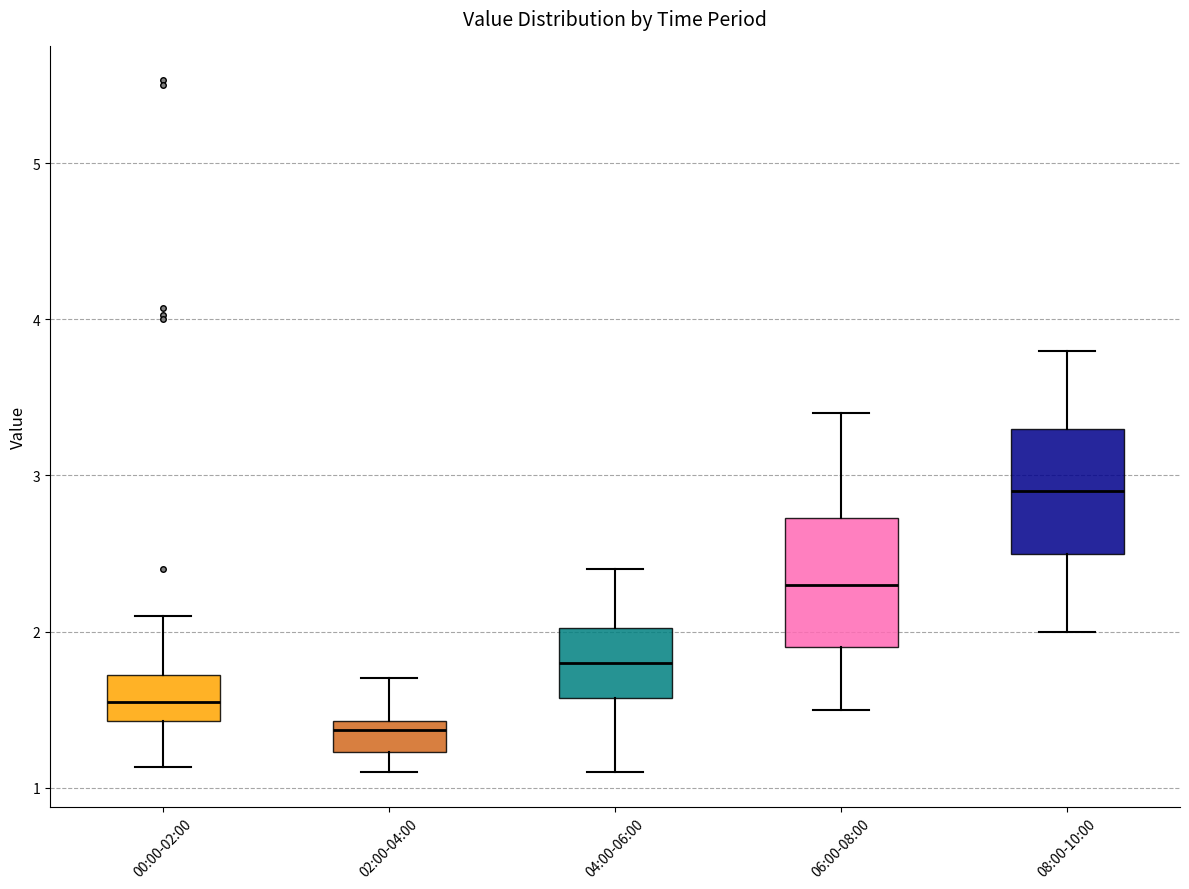

Reading left to right, transcribe this box plot: for each box, give where its median line is, the range the box spans, and where its two whiskers end, as read against the y-axis. The values are not printed on the chart, so give them approximately, as read against the axis.

00:00-02:00: median 1.6, box 1.4 to 1.7, whiskers 1.1 to 2.1
02:00-04:00: median 1.4 (just below the box's upper edge), box 1.2 to 1.4, whiskers 1.1 to 1.7
04:00-06:00: median 1.8, box 1.6 to 2.0, whiskers 1.1 to 2.4
06:00-08:00: median 2.3, box 1.9 to 2.7, whiskers 1.5 to 3.4
08:00-10:00: median 2.9, box 2.5 to 3.3, whiskers 2.0 to 3.8